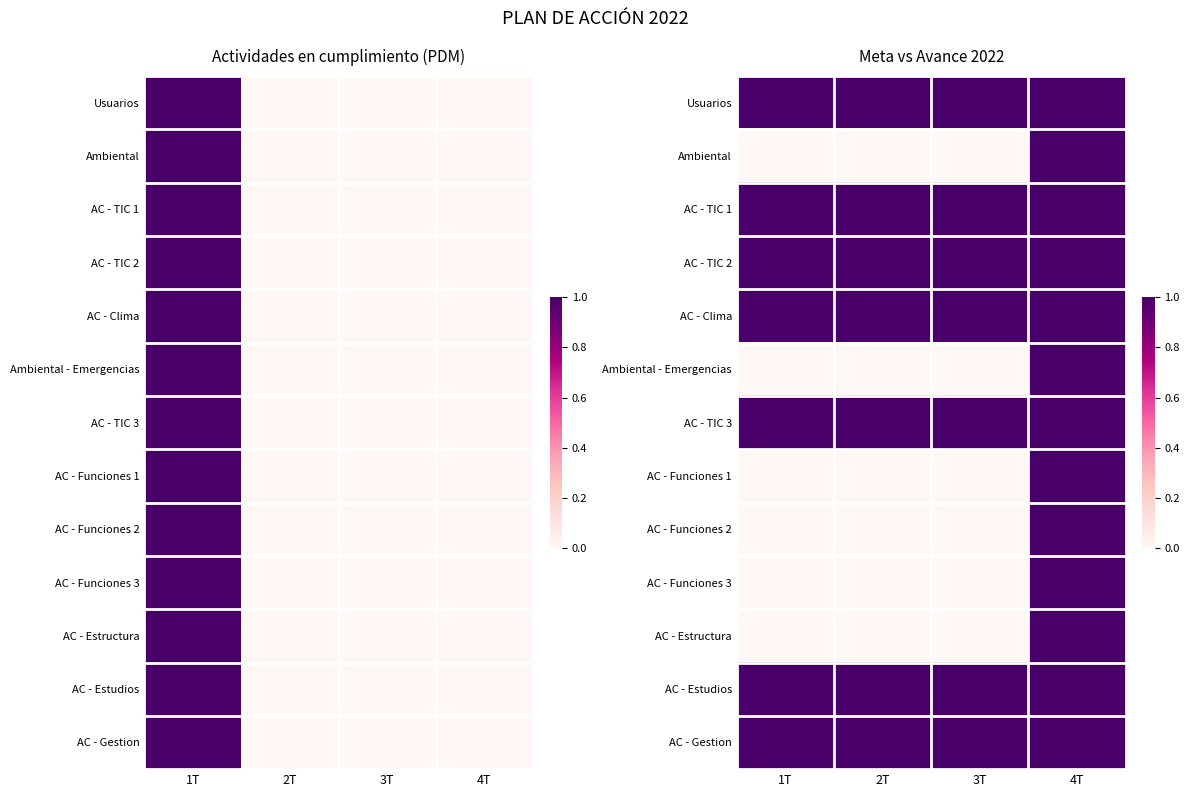

Which category has the highest value in the Usuarios series?

1T